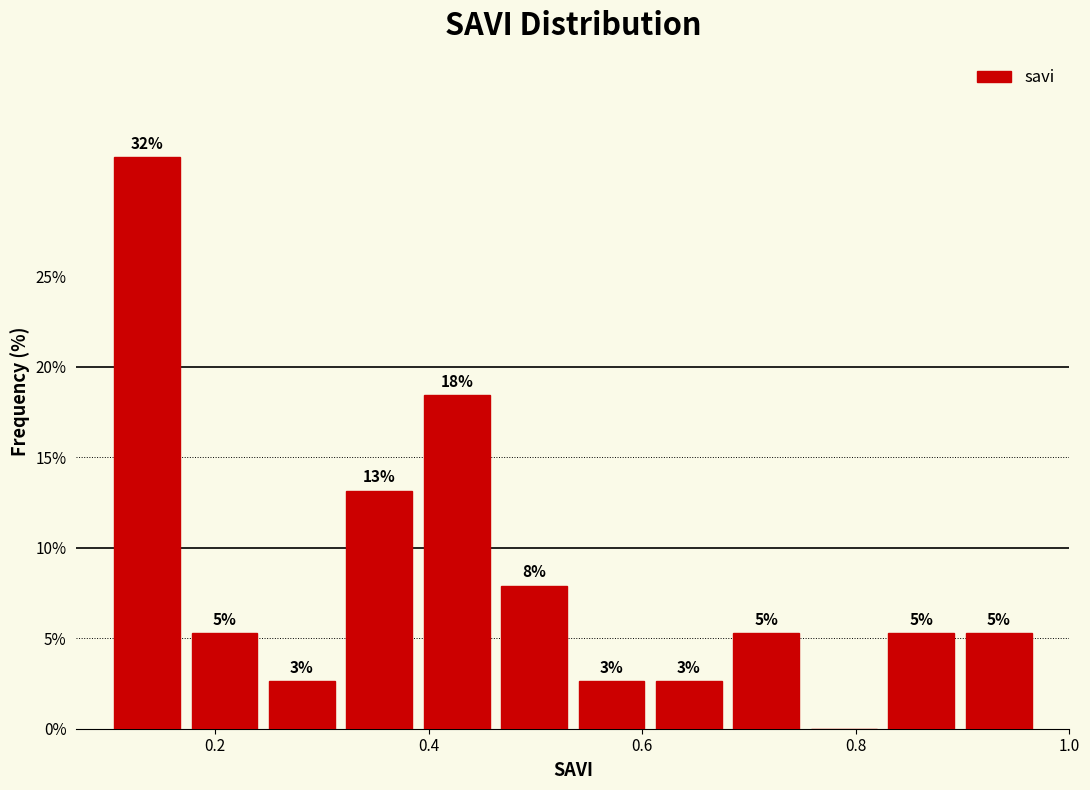

Around what value on the x-axis is the tallest bar? Give the approximate position of its centre, as read against the axis.

0.14